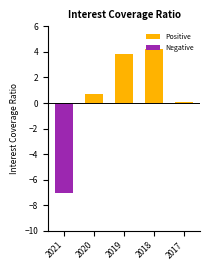

What is the minimum value shown in the chart?

-7.0